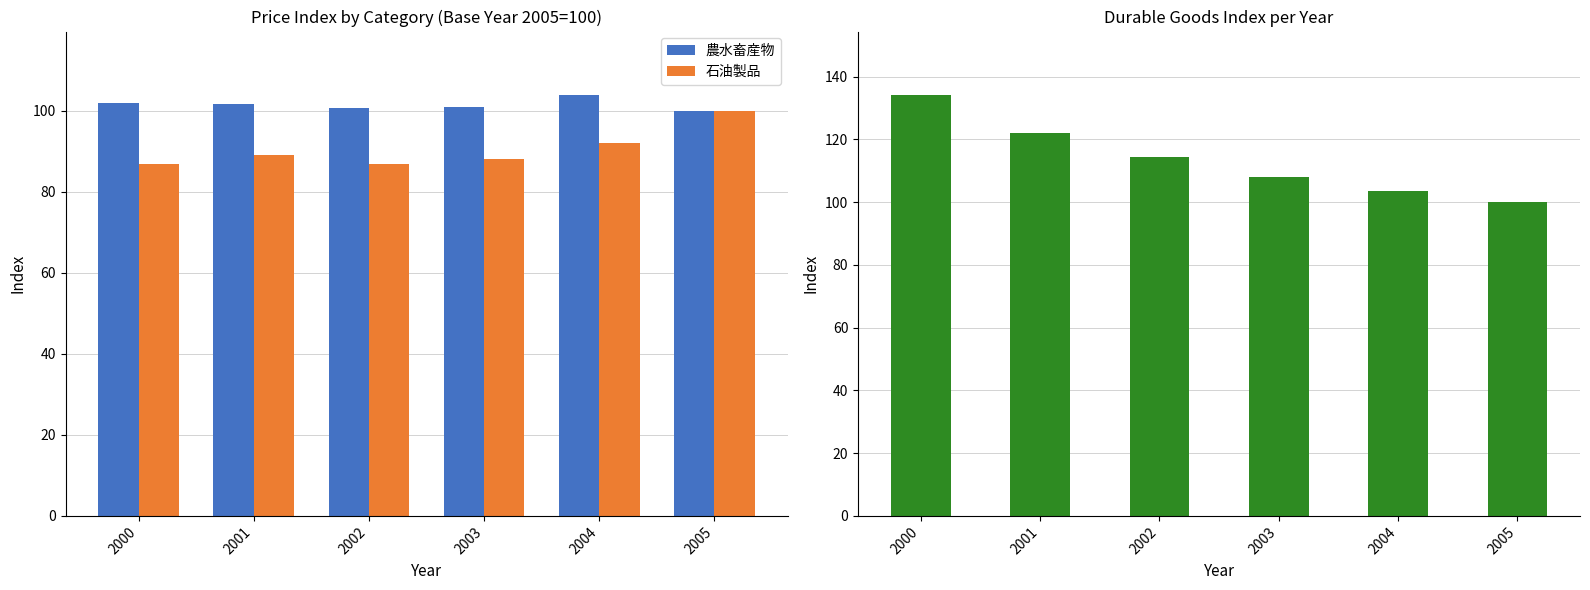

Reading left to right, list all the values displayed in this chart.

農水畜産物: 2000=101.9	2001=101.8	2002=100.8	2003=101.0	2004=104.0	2005=100.0
石油製品: 2000=86.9	2001=89.0	2002=87.0	2003=88.2	2004=92.0	2005=100.0
耐久消費財: 2000=134.2	2001=122.0	2002=114.2	2003=107.9	2004=103.5	2005=100.0